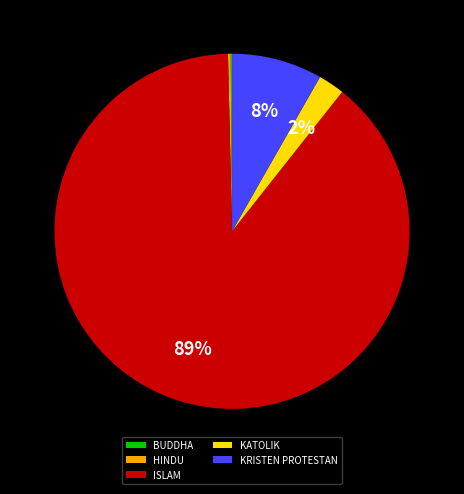

Do KATOLIK and KRISTEN PROTESTAN together represent more than half of the pie?

No